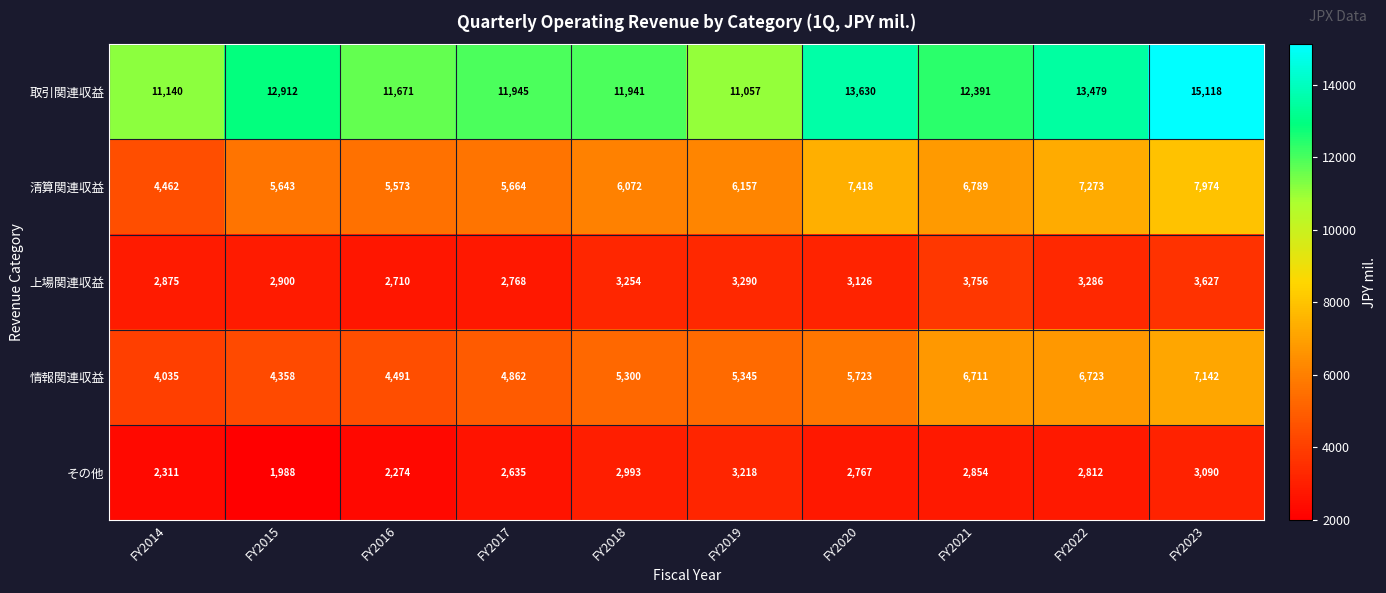

The 清算関連収益 series shows 13001 at FY2022. True or false?

False